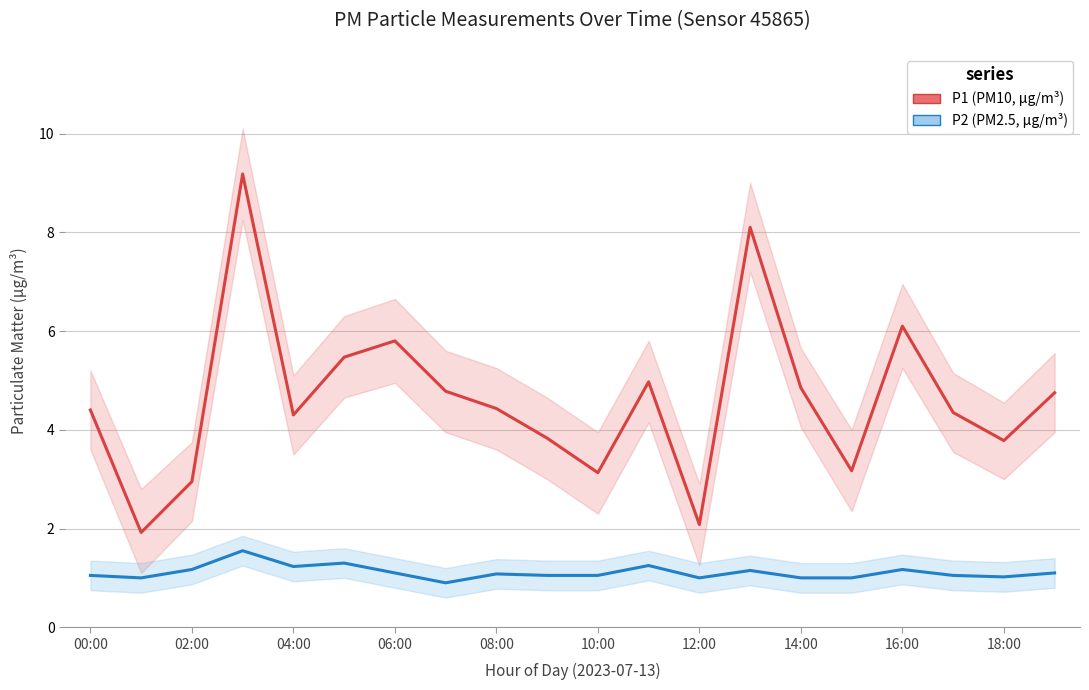

Rank the series at 02:00 from lowest to highest value.

P2, P1